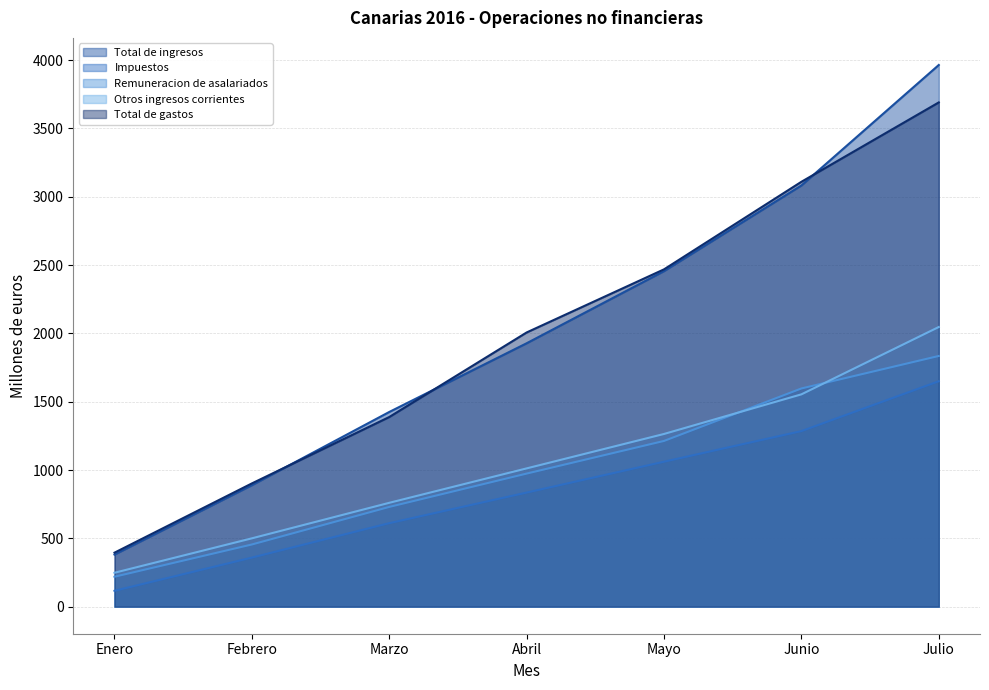

Which category has the lowest value in the Impuestos series?

Enero